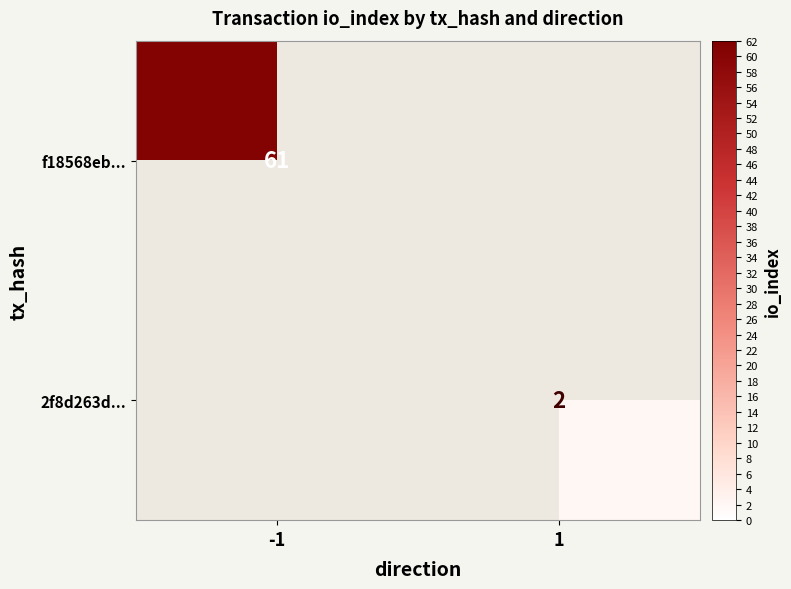

Is it true that 2f8d263d... equals 2 at 1?

True